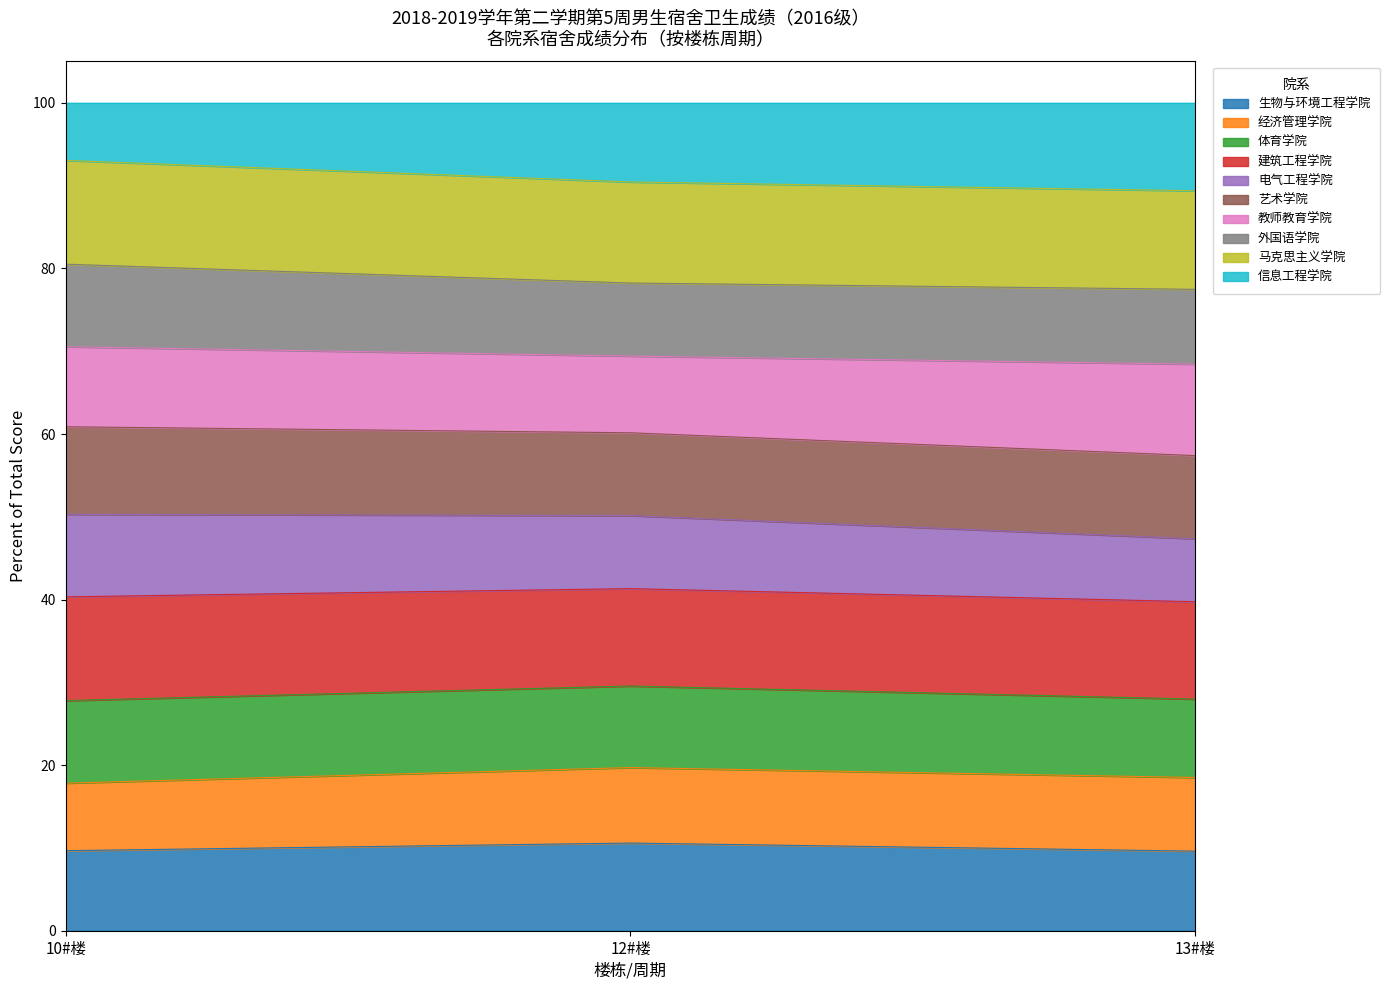

The value of 生物与环境工程学院 at 10#楼 is 9.7. True or false?

True